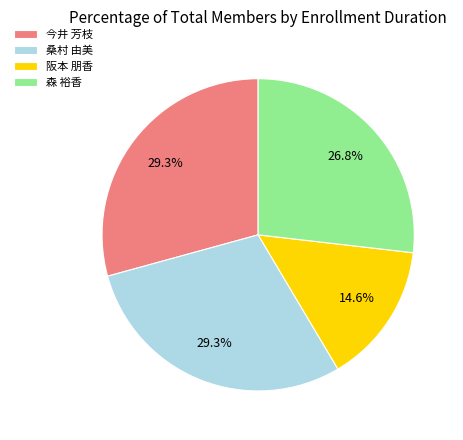

Does 森 裕香 represent more than half of the total?

No